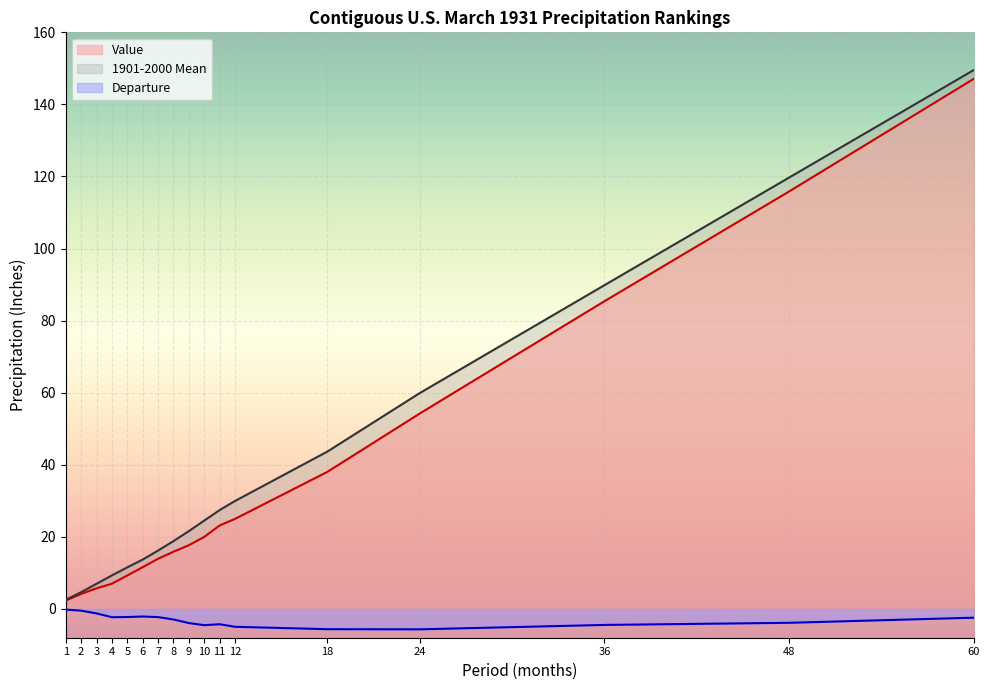

What is the difference between the maximum and minimum values in the Departure series?

5.5